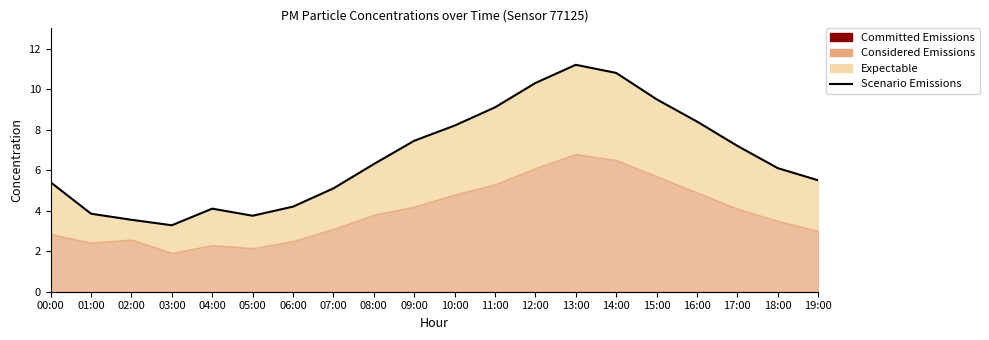

Is it true that the value at 09:00 is 7.5?

True